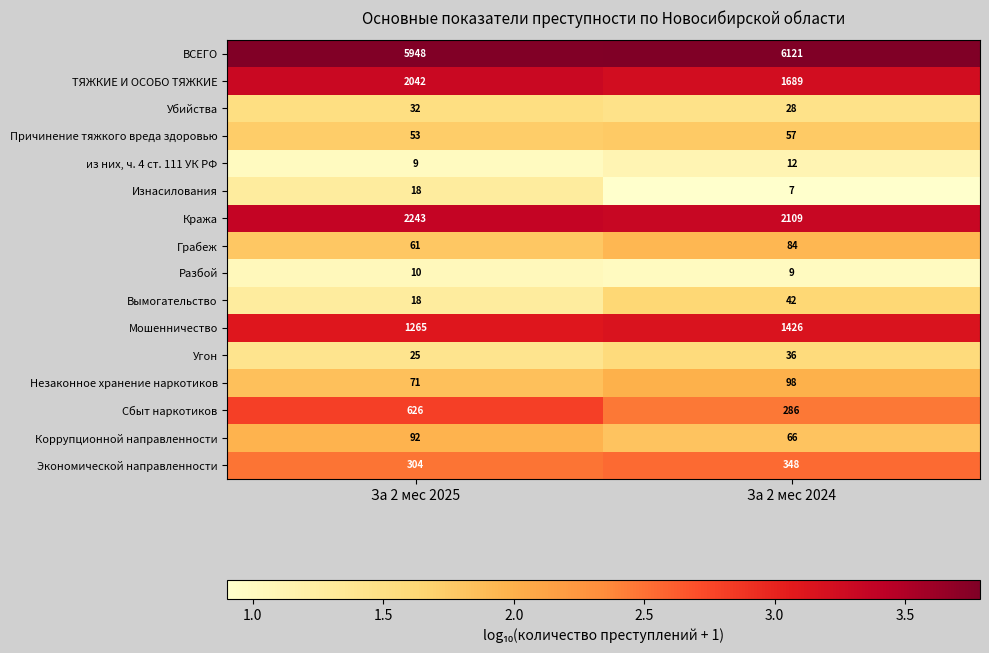

What is the smallest value displayed?

7